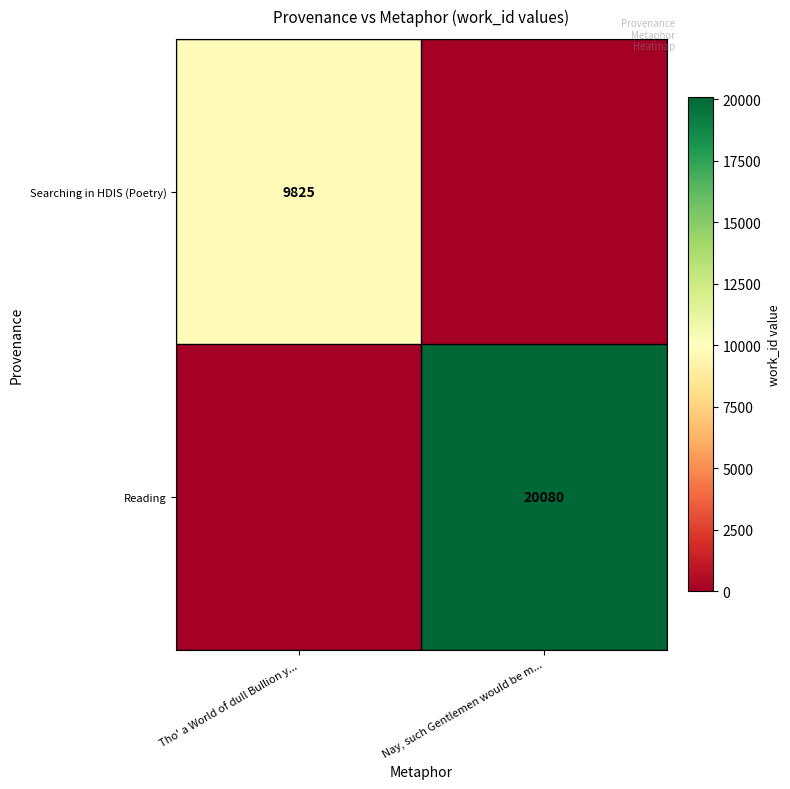

Is it true that Searching in HDIS (Poetry) equals 13130 at Tho' a World of dull Bullion y...?

False